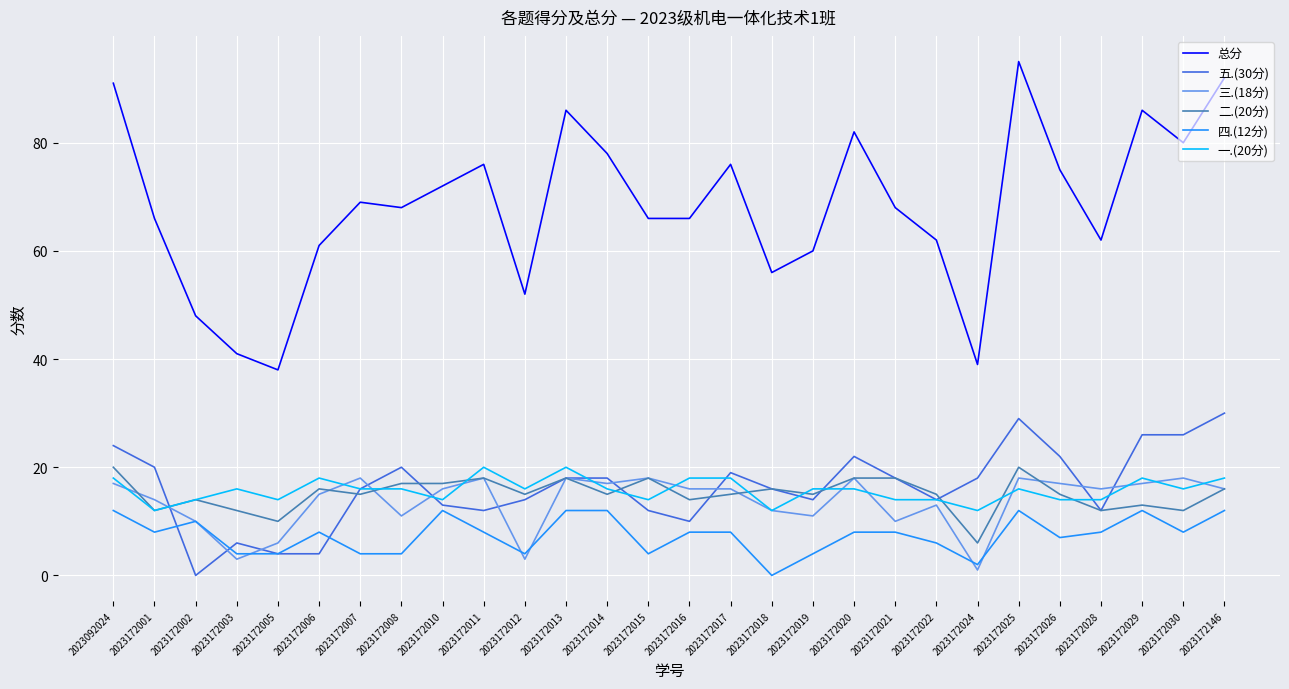

Which series has the largest range (max minus min)?

总分